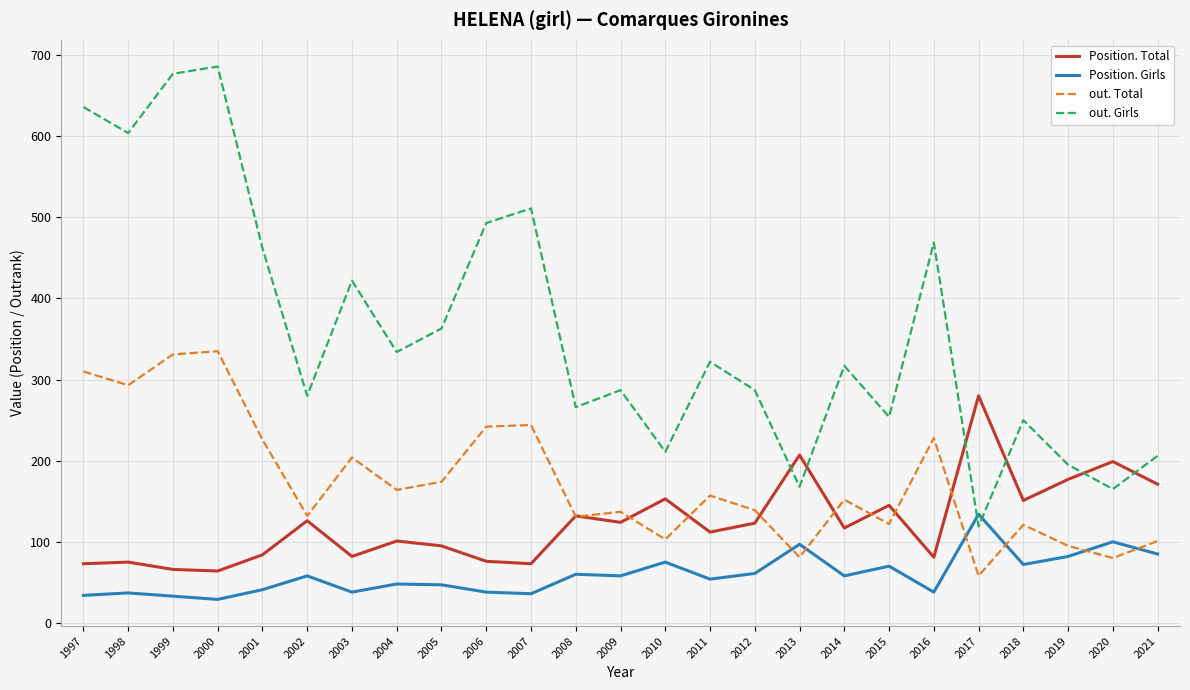

What is the total value across all series at 2005?

679